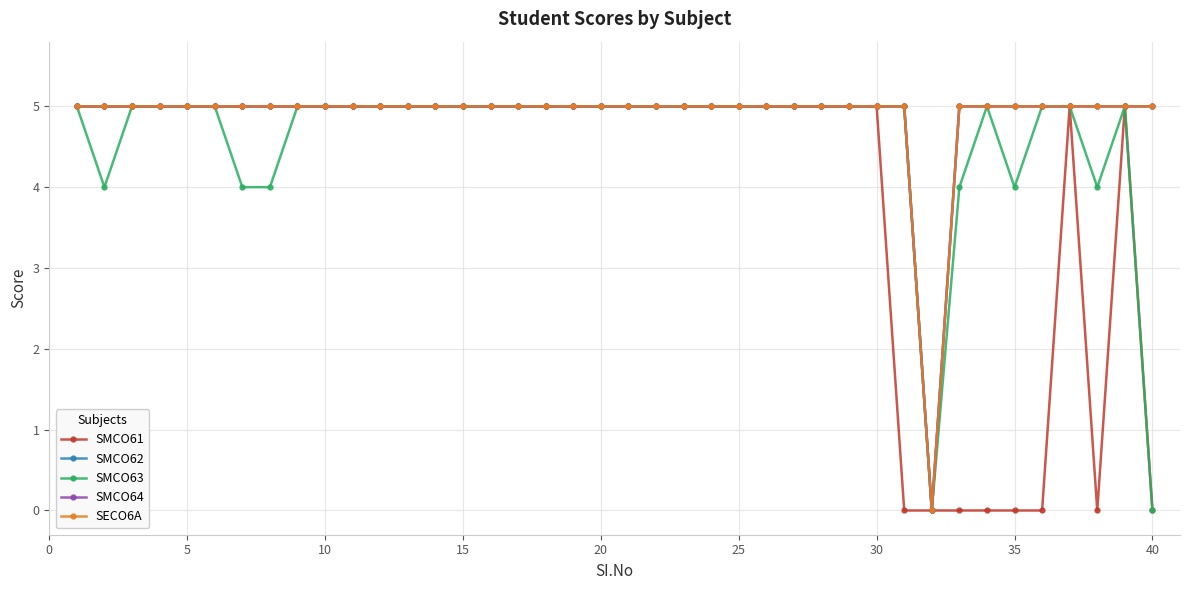

Does the chart have visible grid lines?

Yes